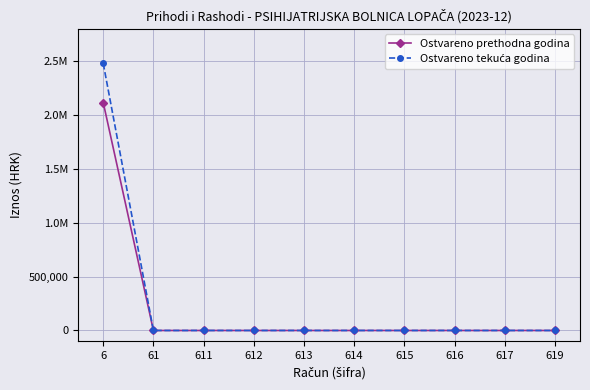

Is this an area chart (filled region under the line)?

No